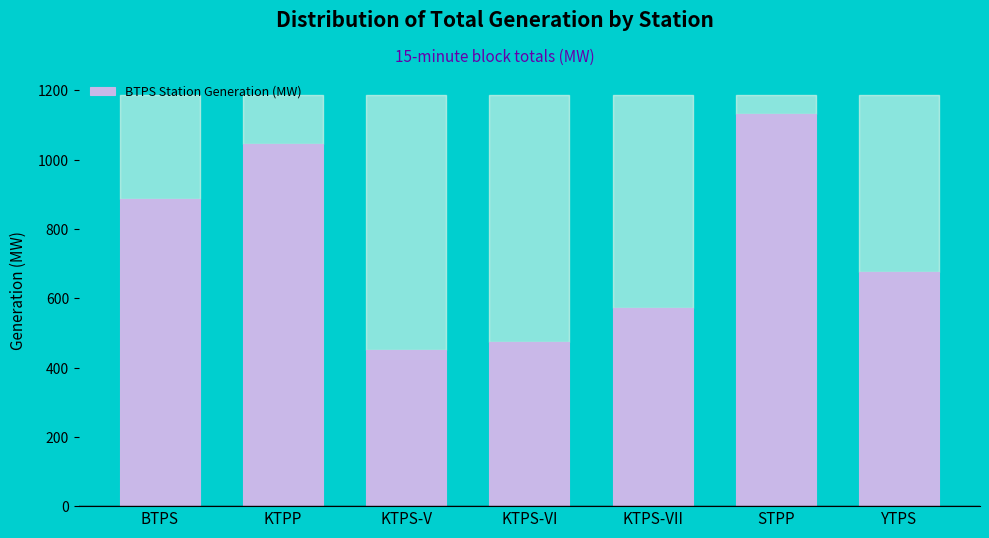

What is the sum of all values?

5235.1